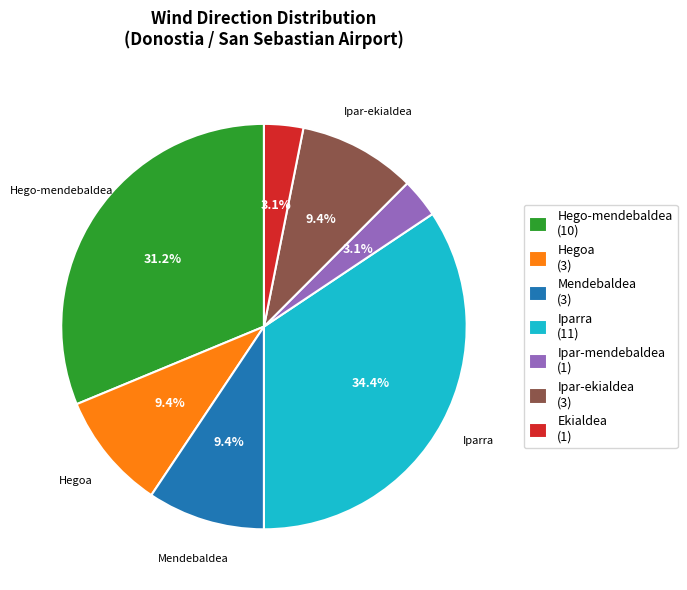

Does any single category account for the majority?

No